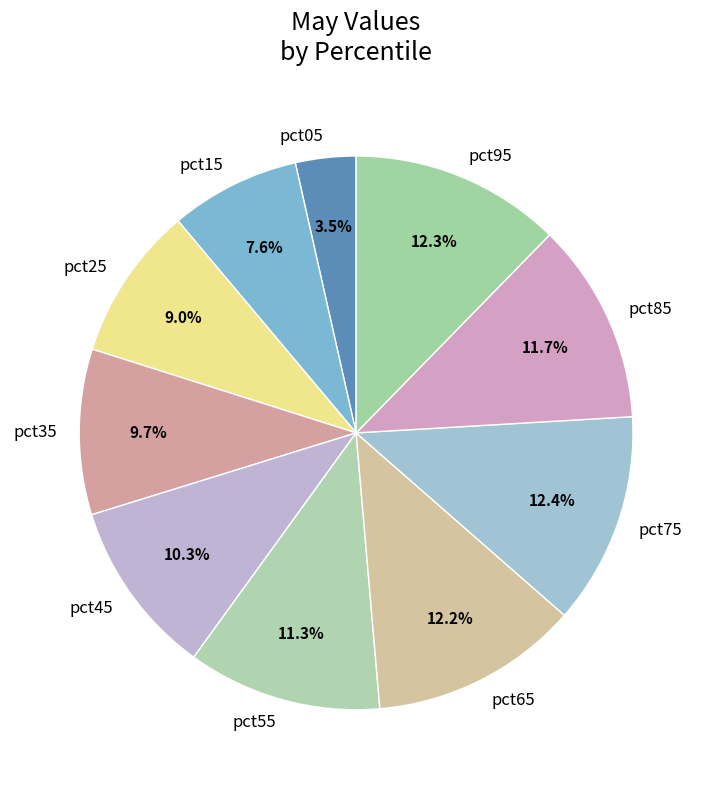

Is there any slice that represents more than half of the pie?

No